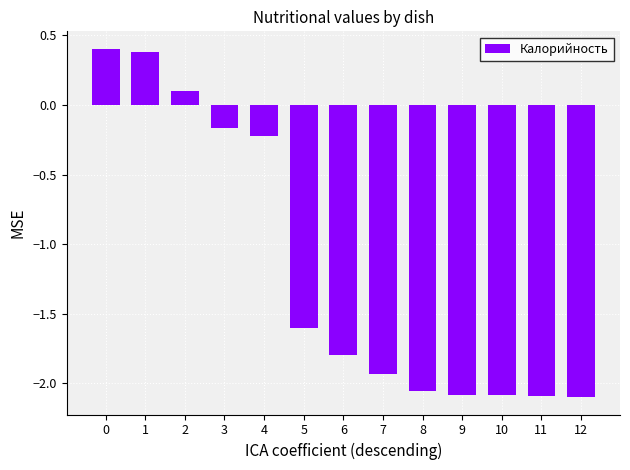

True or false: the data shows -0.8 at 6.

False